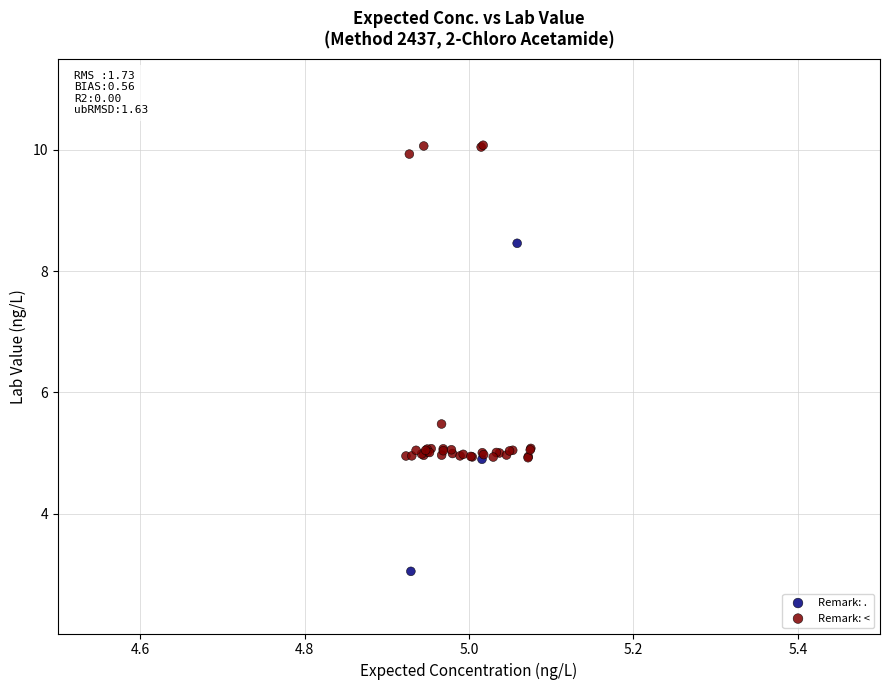

Which series contains the highest Y value?

Remark: <